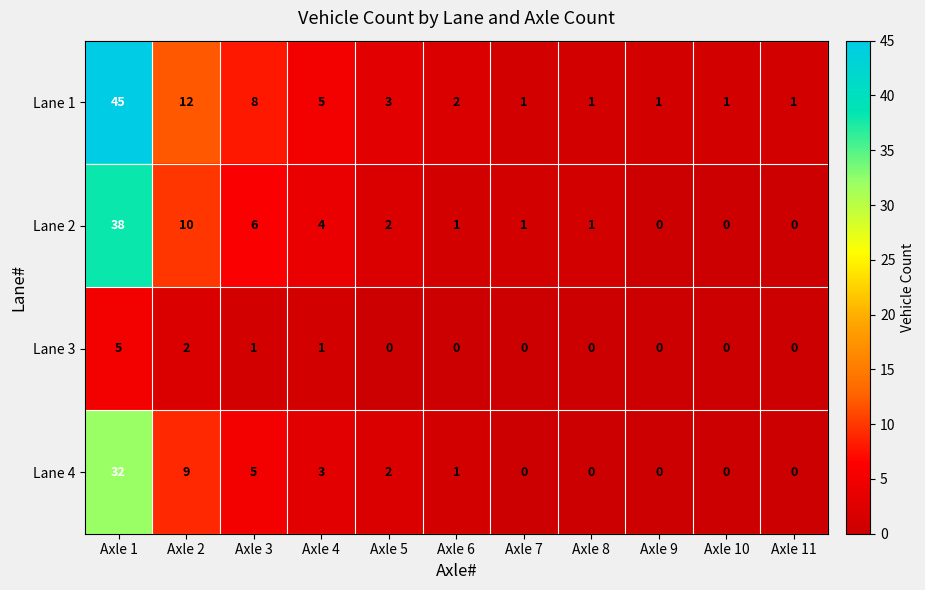

At which category is the sum across all series the highest?

Axle 1